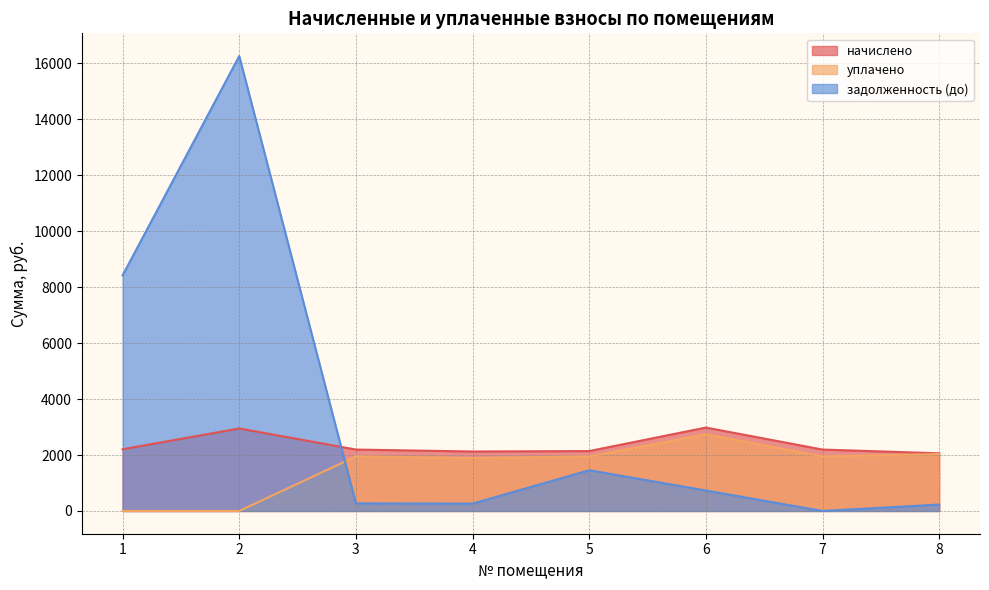

What are all the series names shown in the legend?

начислено, уплачено, задолженность (до)